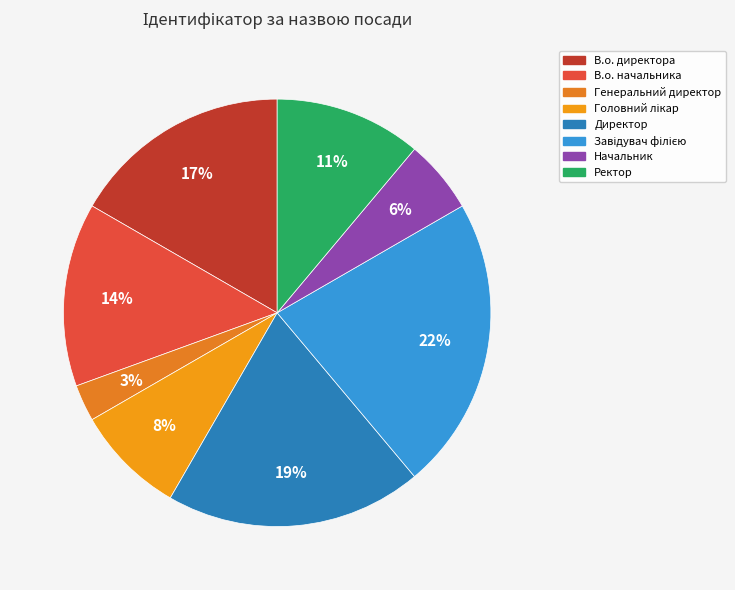

What is the smallest slice in the pie chart?

Генеральний директор